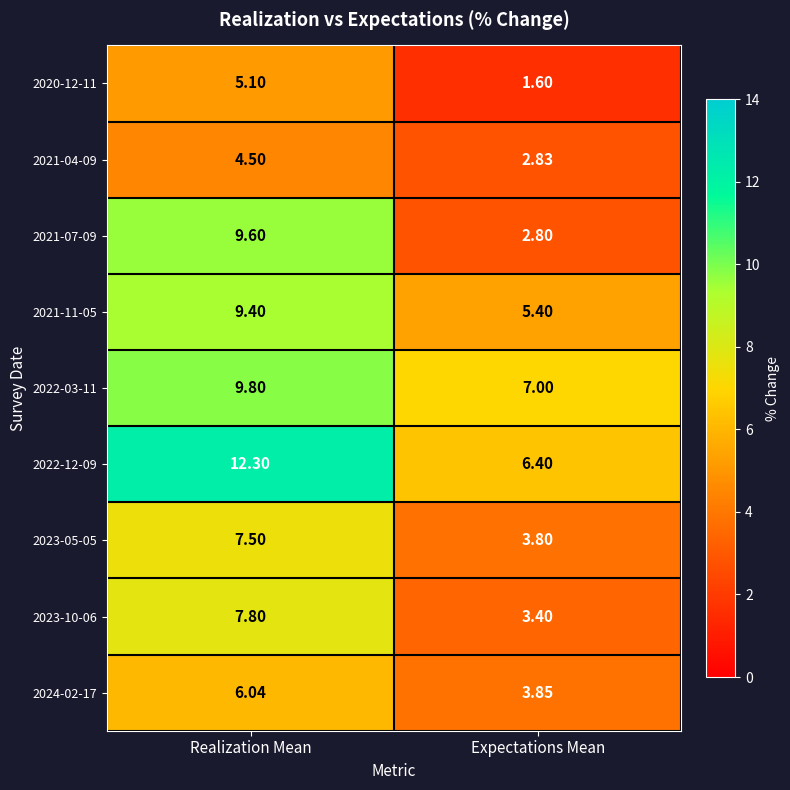

At which label does 2021-07-09 first exceed 9?

Realization Mean